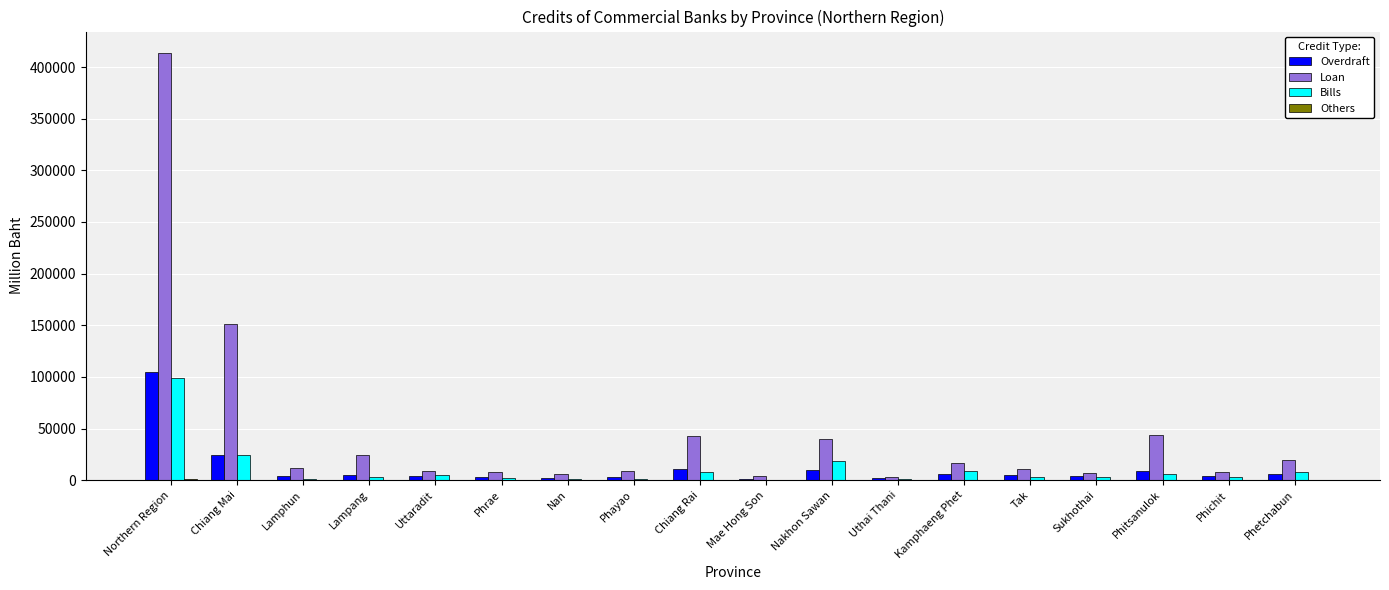

Where is Loan nearest to the value 208244?

Chiang Mai